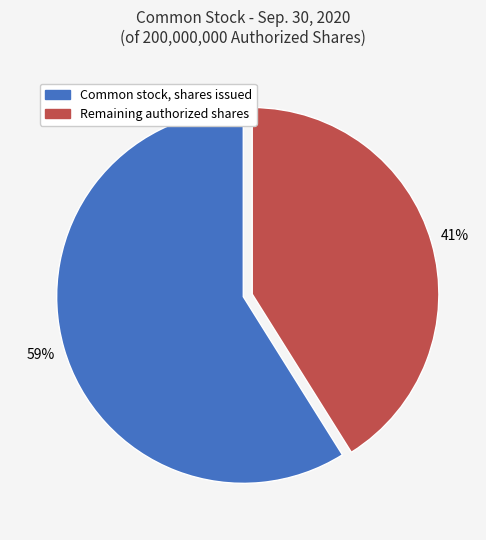

Which slice is the smallest?

Remaining authorized shares